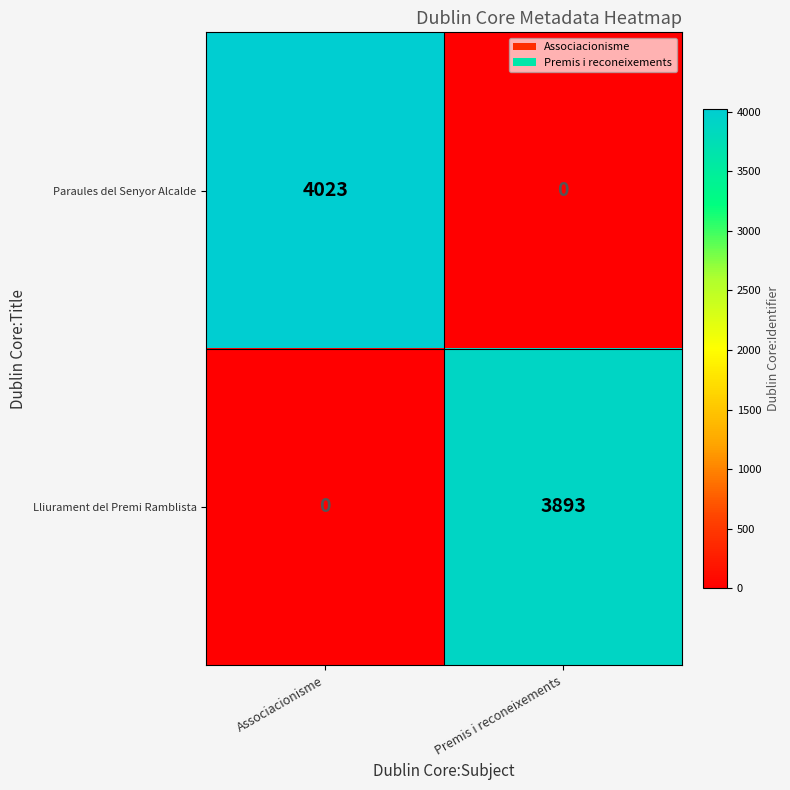

Reading right to left, transcribe all the data shown in this chart.

Paraules del Senyor Alcalde: Premis i reconeixements=0	Associacionisme=4023
Lliurament del Premi Ramblista: Premis i reconeixements=3893	Associacionisme=0